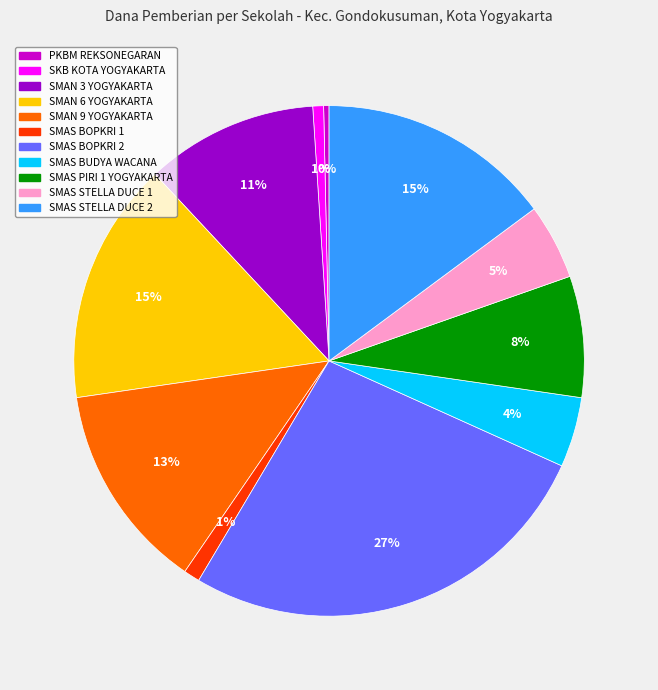

Combined, do SMAS BUDYA WACANA and PKBM REKSONEGARAN account for over 50%?

No